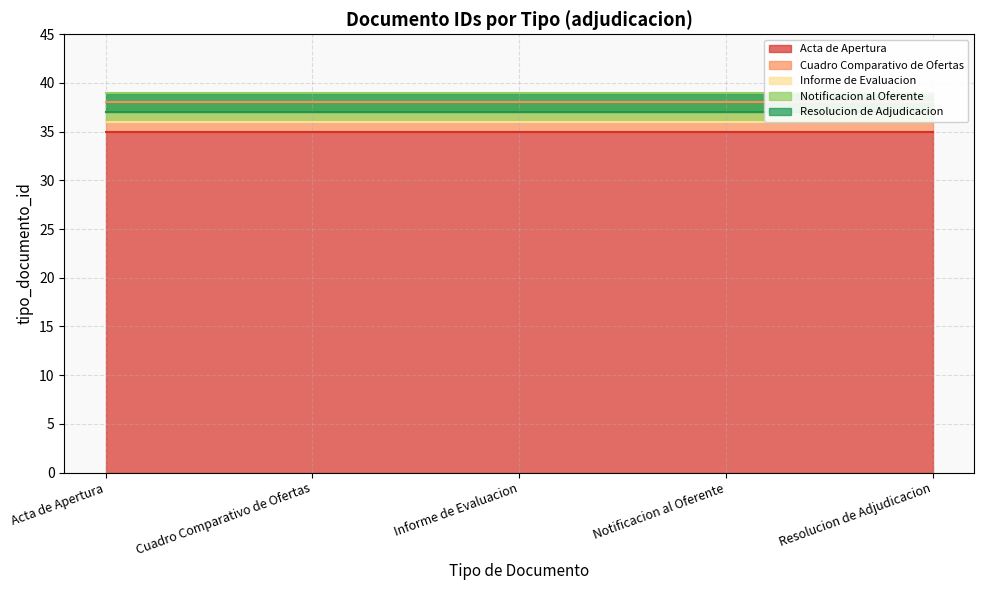

True or false: Resolucion de Adjudicacion and Informe de Evaluacion intersect in this chart.

False